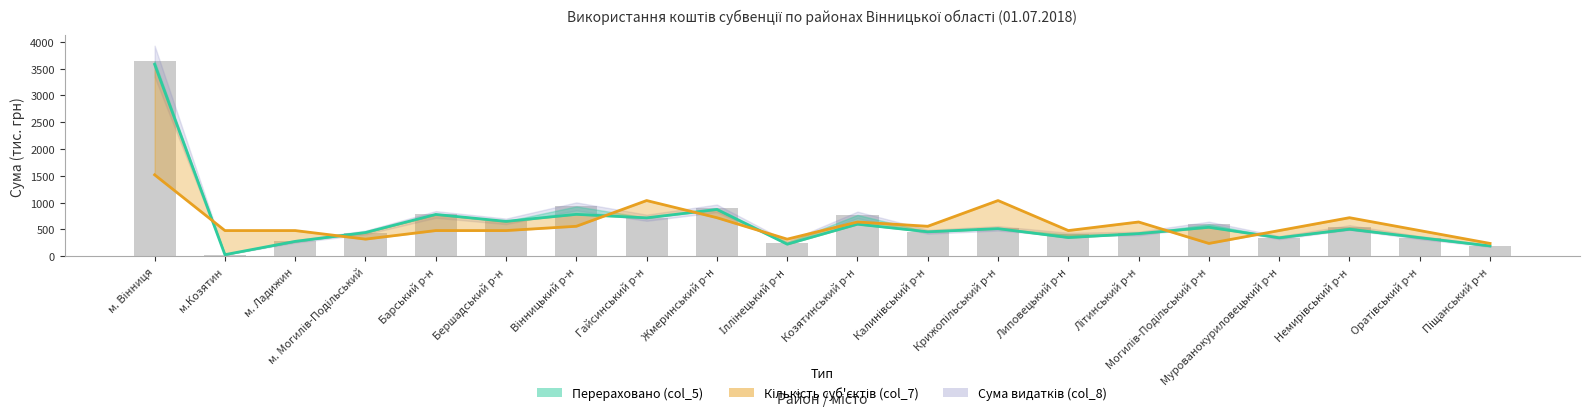

What is the average value?

632.1